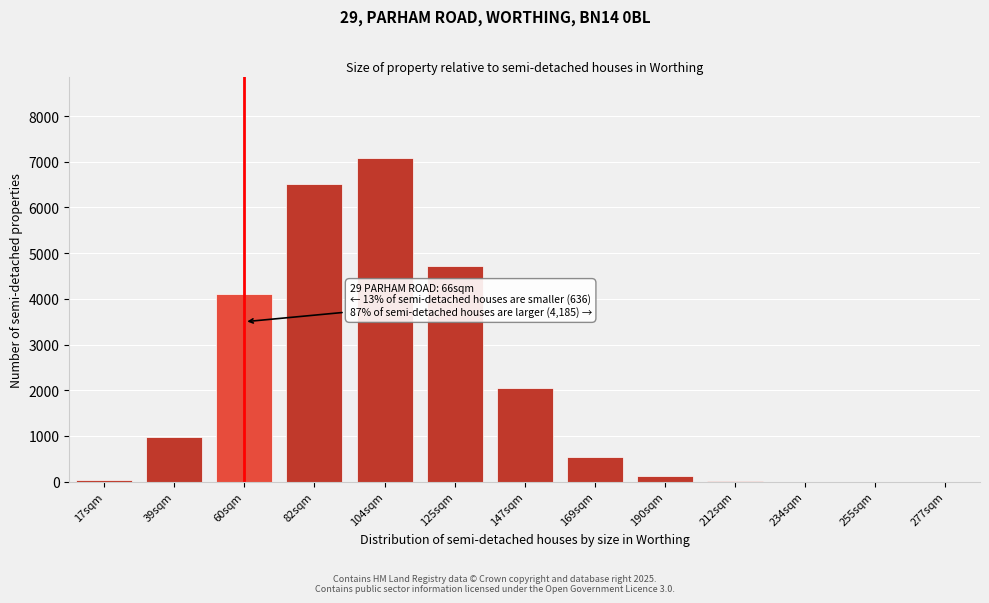

At which category does the chart reach its peak across all series?

104sqm